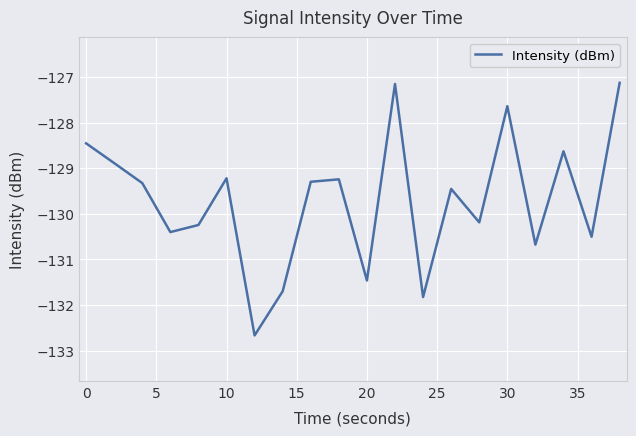

What is the minimum value shown in the chart?

-132.7